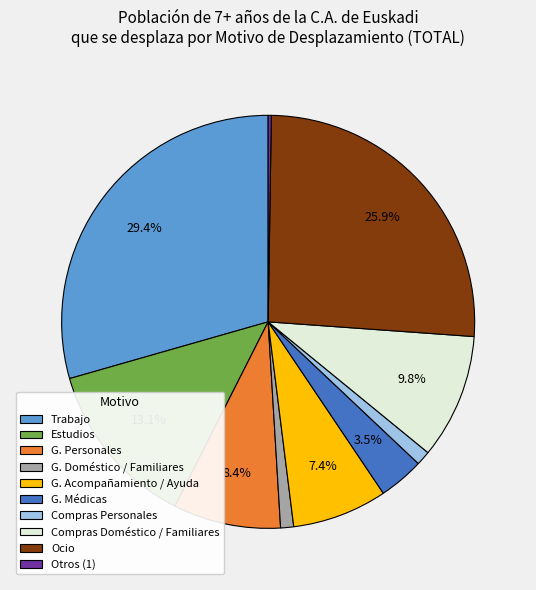

Is G. Médicas the majority of the pie?

No